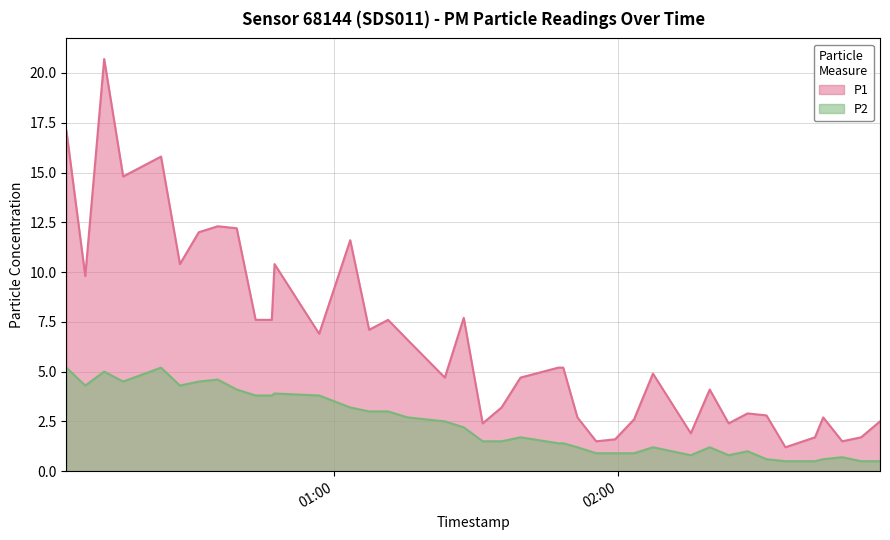

At which label is P2 closest to 2?

2024-01-30T01:27:25